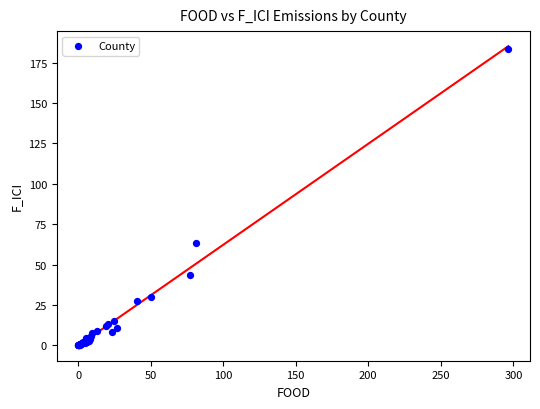

What Y value in the scatter plot is closest to 91?

63.4